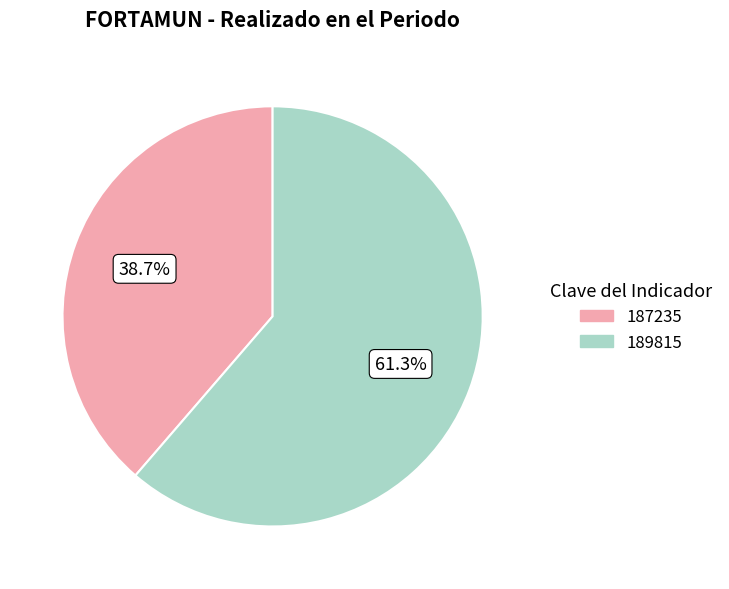

Approximately how many times larger is the value at 189815 compared to 187235?

1.6